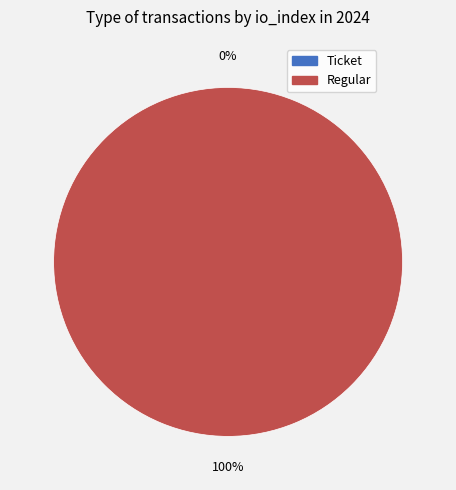

True or false: Ticket accounts for 1% of the total.

False